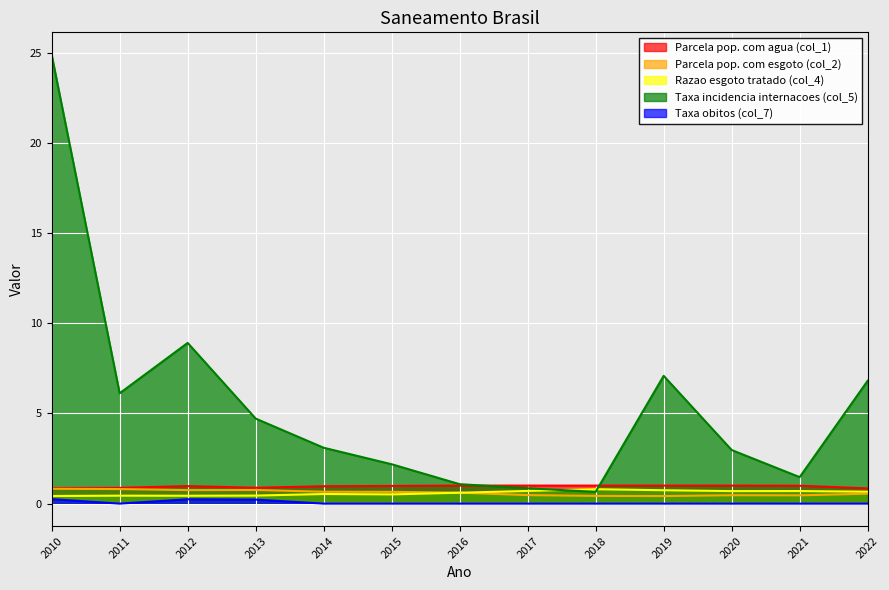

What is the maximum value shown in the chart?

24.9